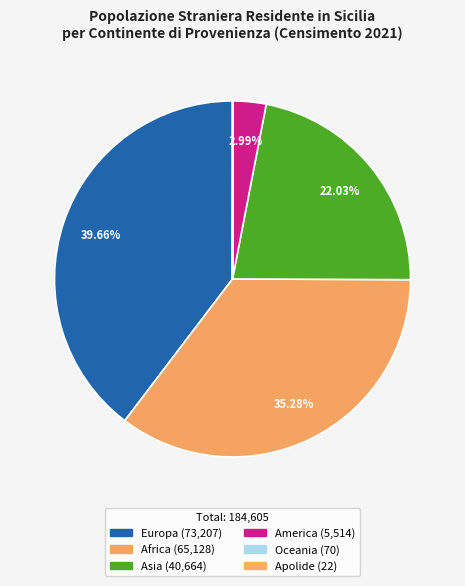

What percentage is NOT represented by Apolide?

100.0%